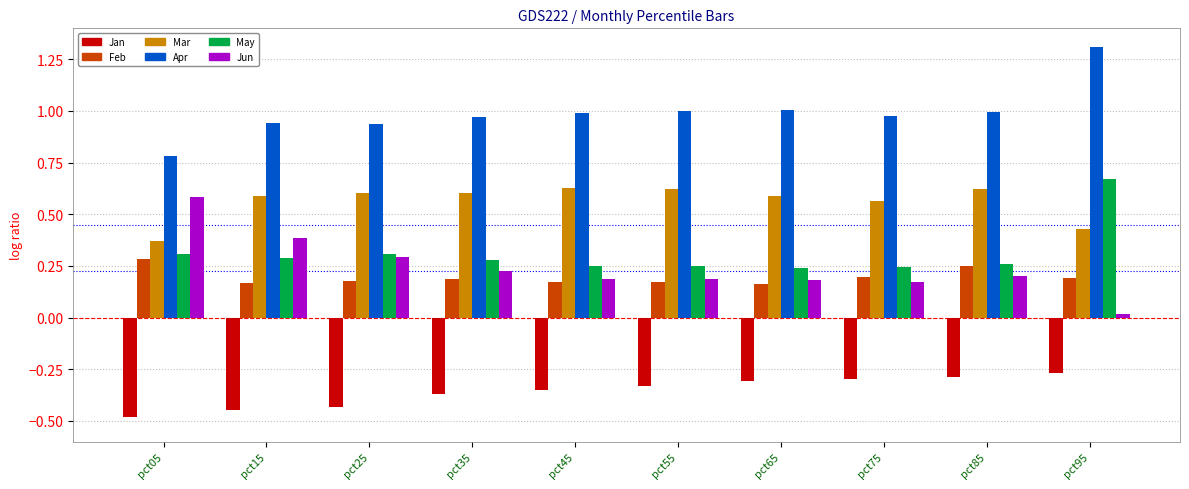

How many bars are there in each group?

6